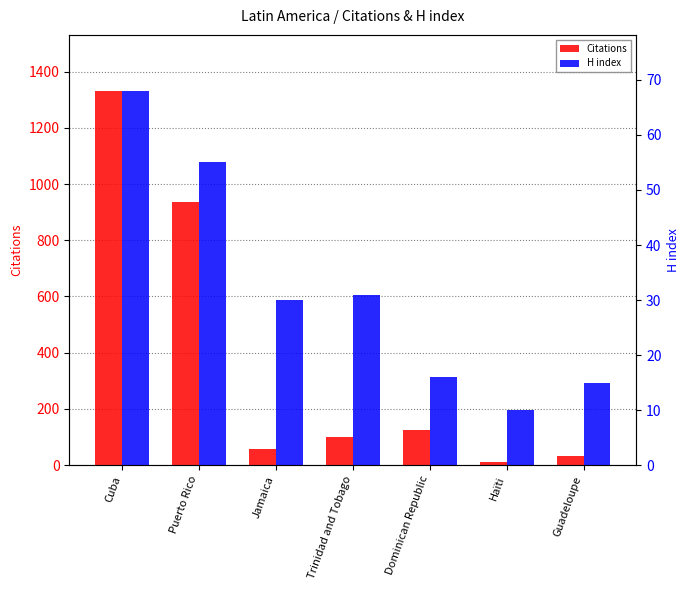

Where does the H index series first go above 30?

Cuba